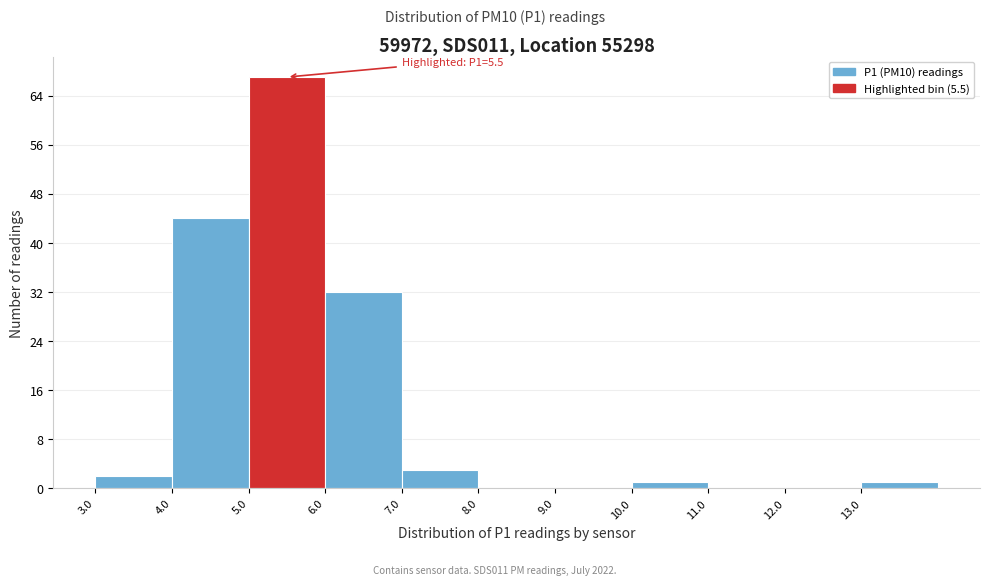

Over which range of the x-axis is the bar tallest?

5 to 6